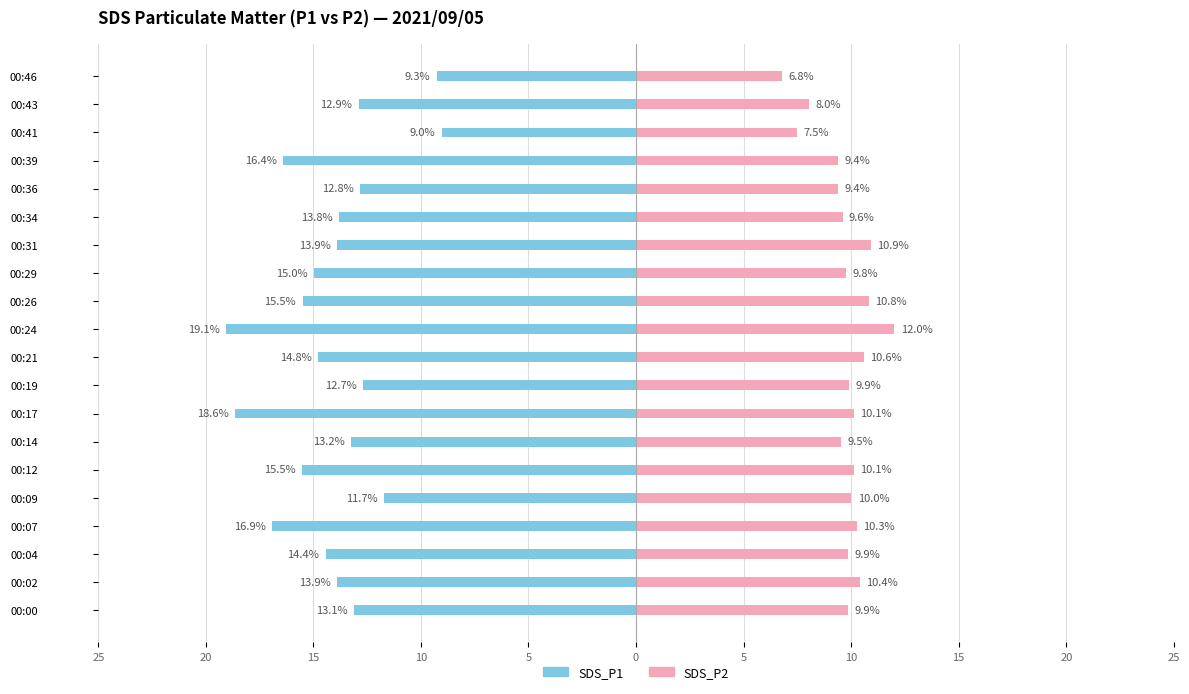

What are all the series names shown in the legend?

SDS_P1, SDS_P2